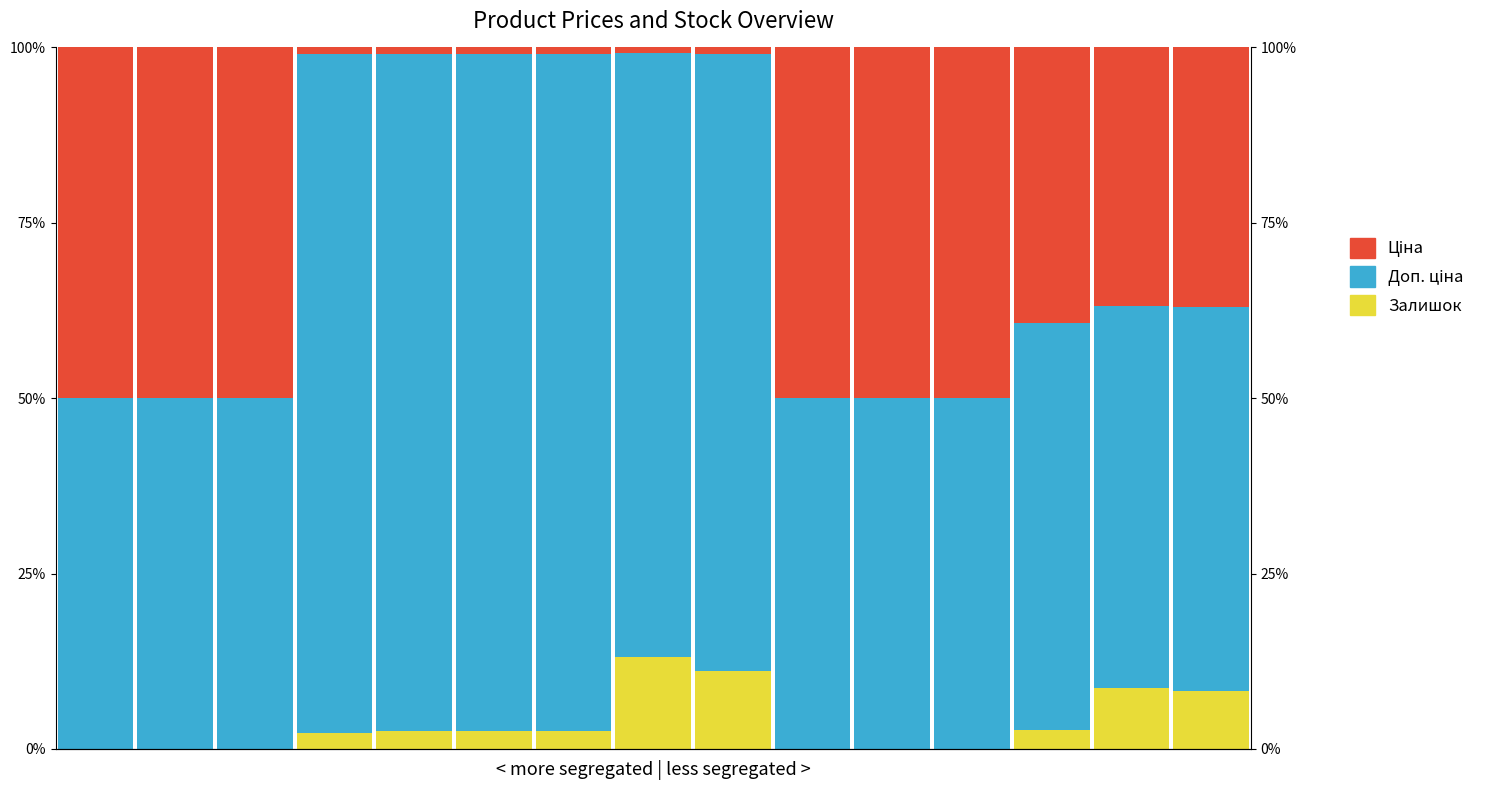

Which series has the largest range (max minus min)?

Ціна